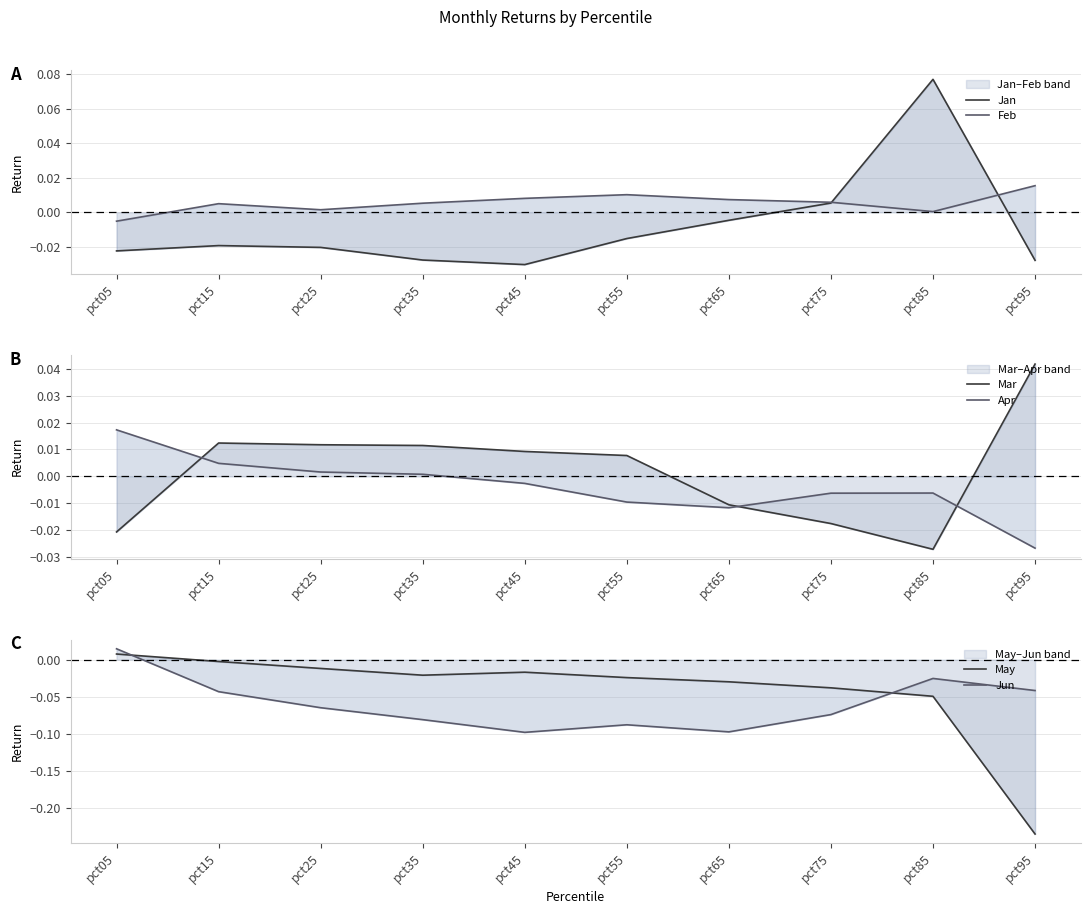

Reading left to right, list all the values displayed in this chart.

Jan: pct05=-0.0	pct15=-0.0	pct25=-0.0	pct35=-0.0	pct45=-0.0	pct55=-0.0	pct65=-0.0	pct75=0.0	pct85=0.1	pct95=-0.0
Feb: pct05=-0.0	pct15=0.0	pct25=0.0	pct35=0.0	pct45=0.0	pct55=0.0	pct65=0.0	pct75=0.0	pct85=0.0	pct95=0.0
Mar: pct05=-0.0	pct15=0.0	pct25=0.0	pct35=0.0	pct45=0.0	pct55=0.0	pct65=-0.0	pct75=-0.0	pct85=-0.0	pct95=0.0
Apr: pct05=0.0	pct15=0.0	pct25=0.0	pct35=0.0	pct45=-0.0	pct55=-0.0	pct65=-0.0	pct75=-0.0	pct85=-0.0	pct95=-0.0
May: pct05=0.0	pct15=-0.0	pct25=-0.0	pct35=-0.0	pct45=-0.0	pct55=-0.0	pct65=-0.0	pct75=-0.0	pct85=-0.0	pct95=-0.2
Jun: pct05=0.0	pct15=-0.0	pct25=-0.1	pct35=-0.1	pct45=-0.1	pct55=-0.1	pct65=-0.1	pct75=-0.1	pct85=-0.0	pct95=-0.0